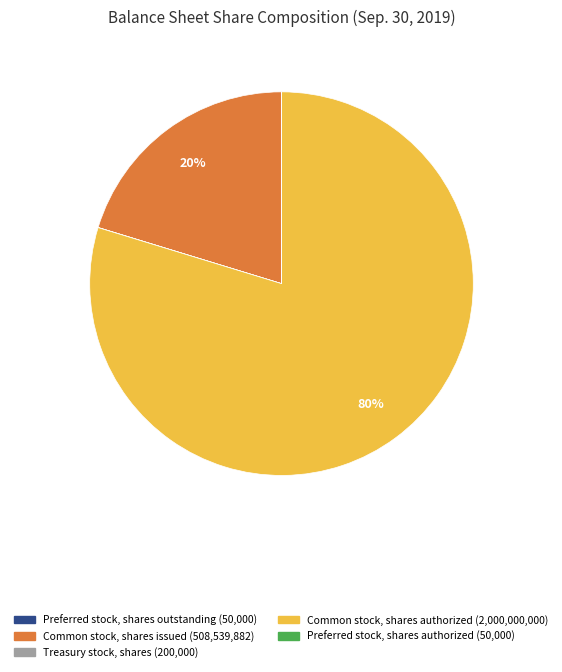

Is there a majority slice in this chart?

Yes